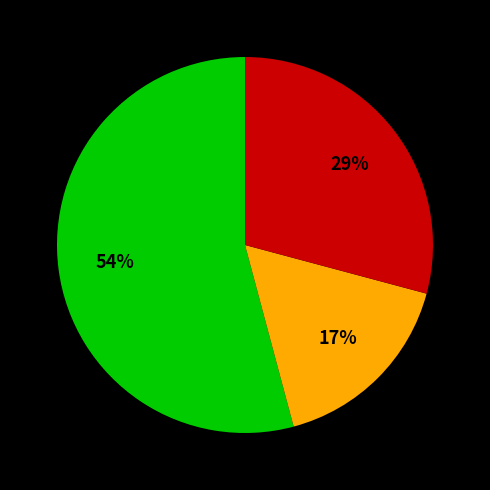

To the nearest percent, what is the average slice percentage?

33%